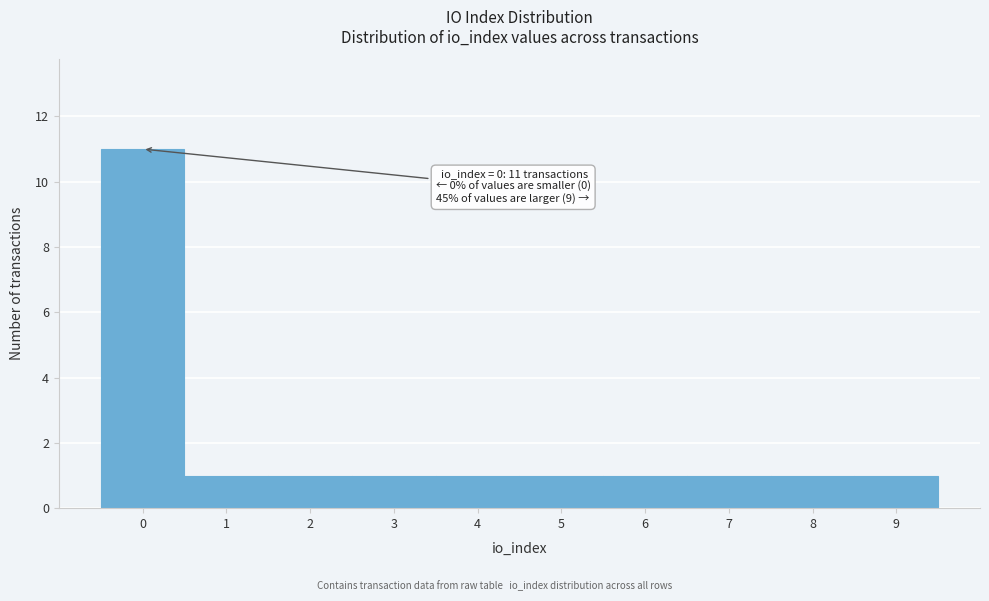

Which range on the x-axis has the tallest bar?

-0.5 to 0.5